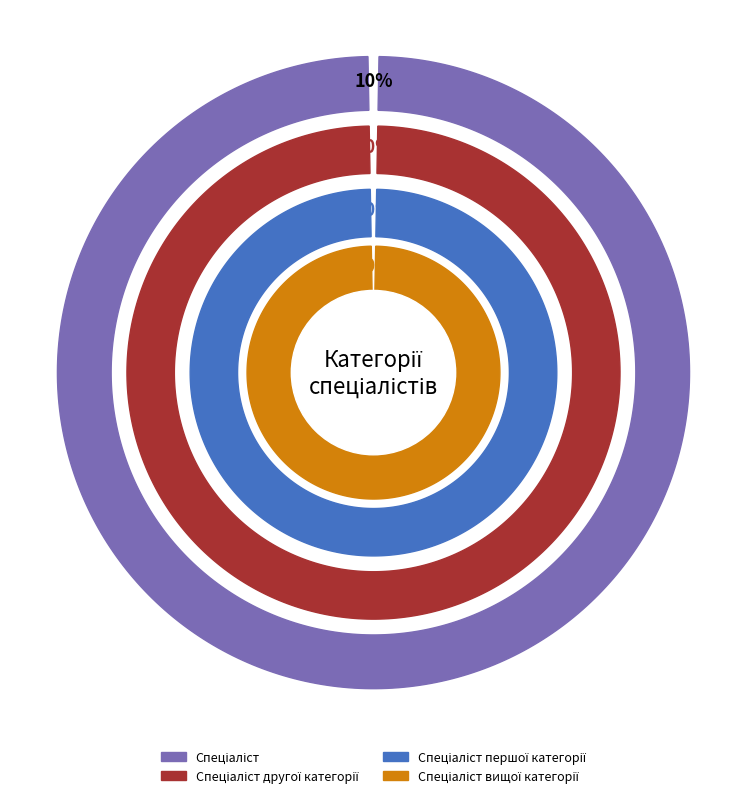

Is the sum of Спеціаліст другої категорії and Спеціаліст greater than half?

No